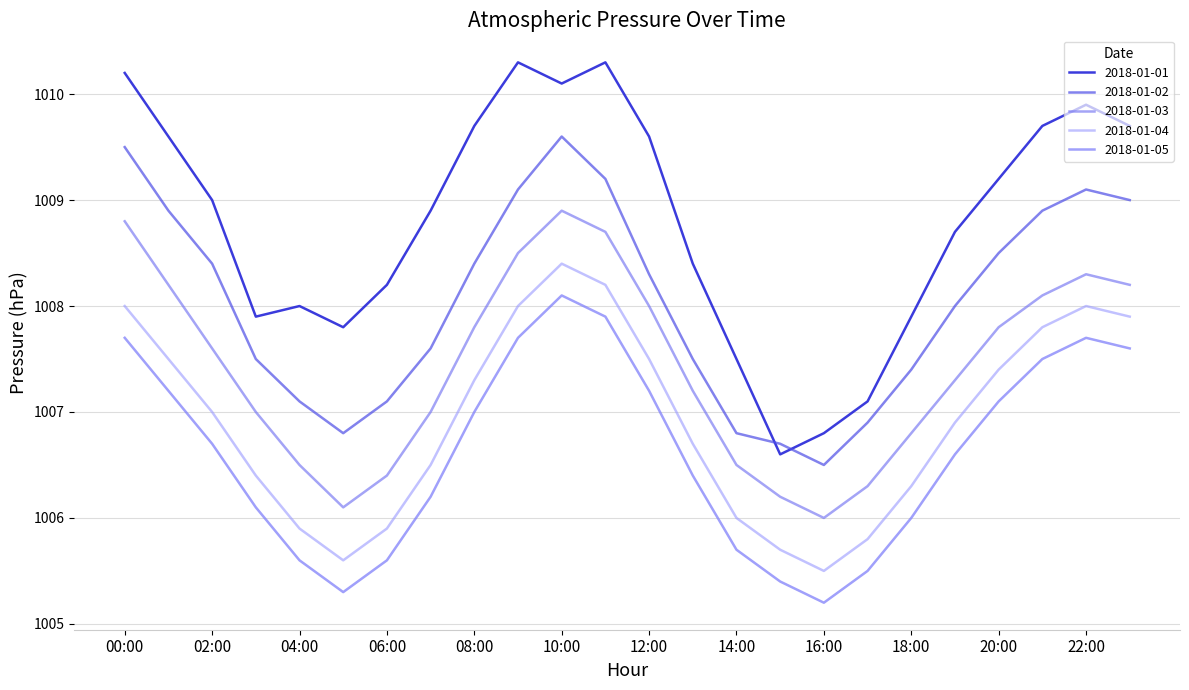

How many interior local valleys does the 2018-01-05 series have?

2